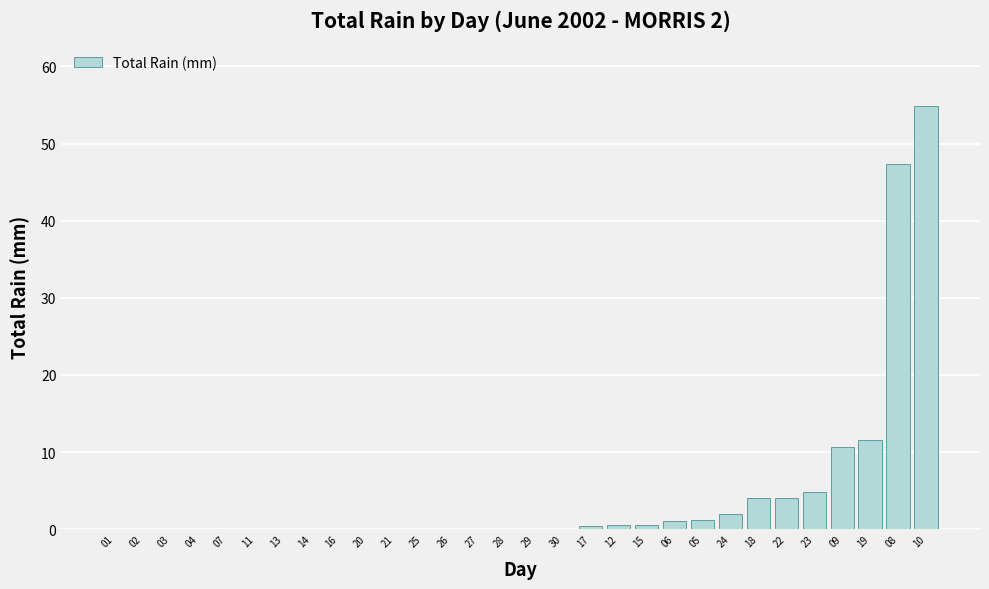

Which label corresponds to the largest value in the chart?

10